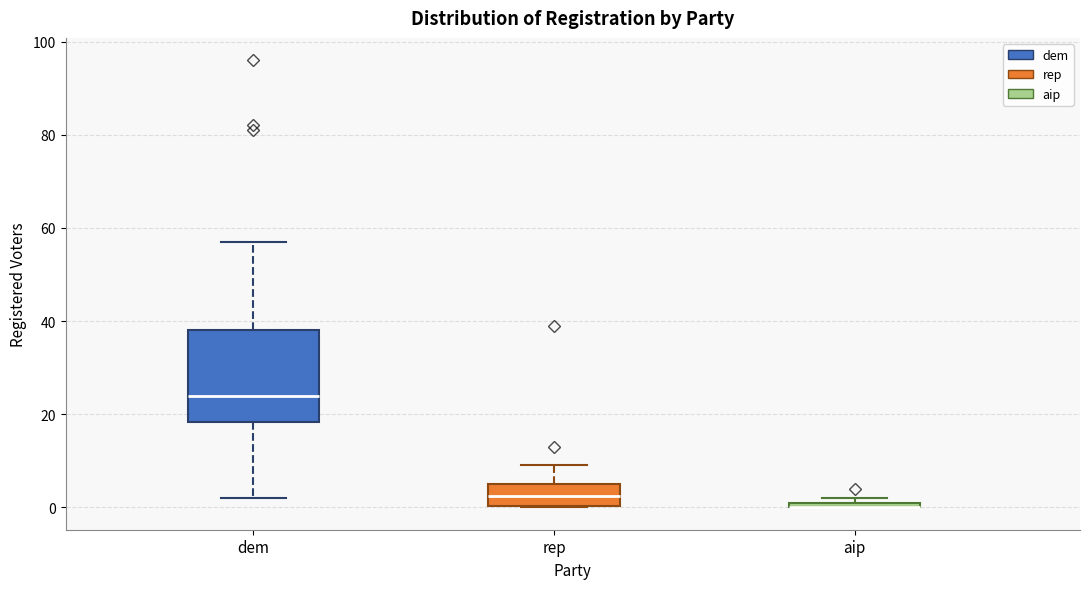

Where is the lower edge of the box for aip on the y-axis? The values are not printed on the chart, so give them approximately, as read against the axis.

0